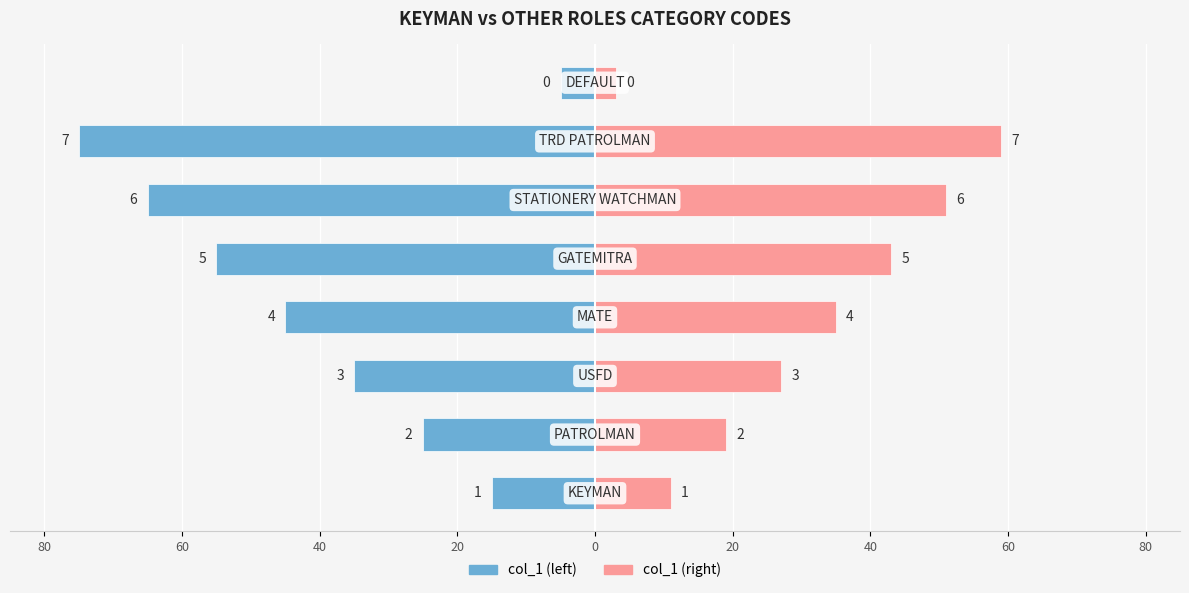

How many values in the col_1 (right) series are below 35?

4